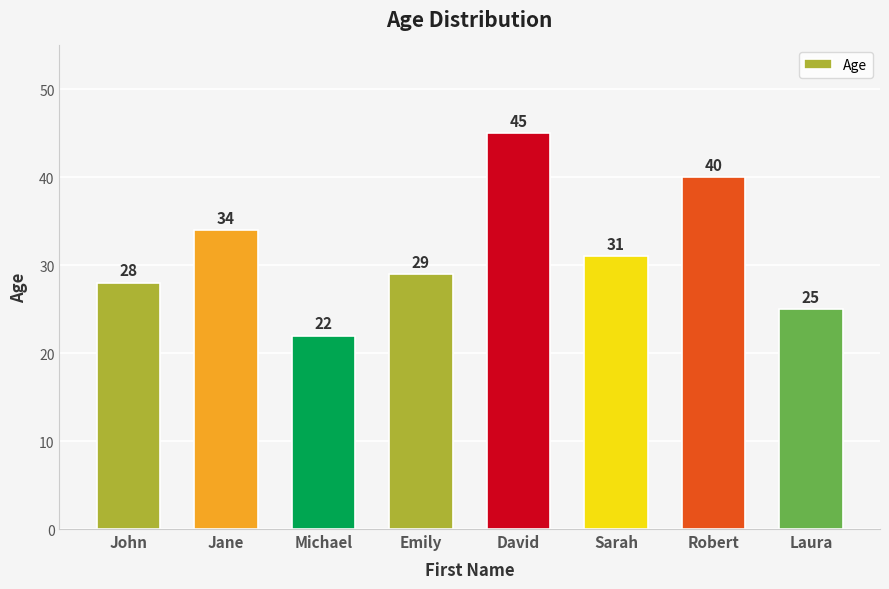

Rank the categories by value from lowest to highest.

Michael, Laura, John, Emily, Sarah, Jane, Robert, David